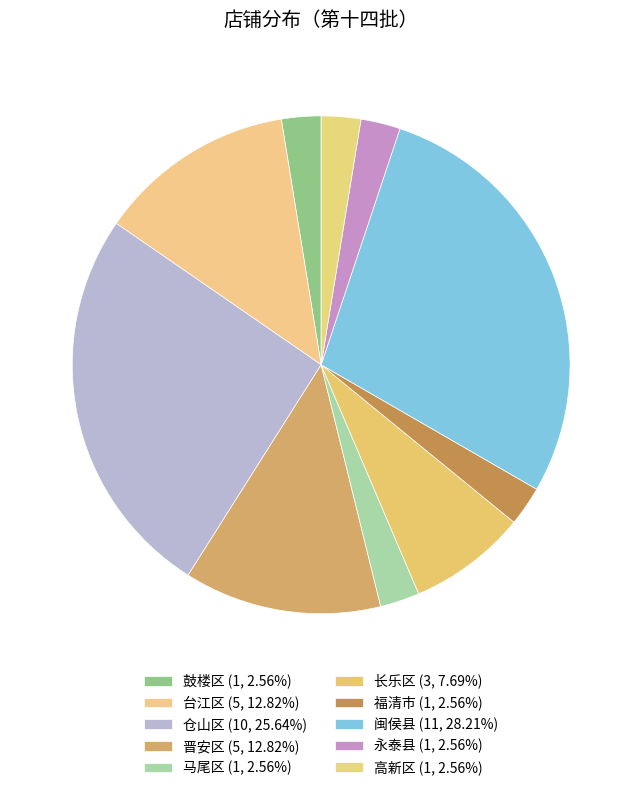

How much of the chart is everything except 马尾区?

97.4%